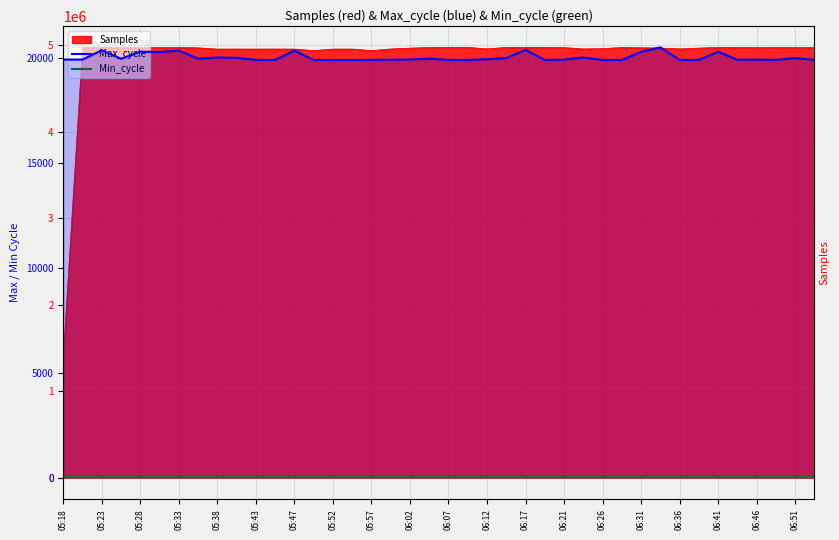

In Max_cycle, how many points are higher than both neighbors (excluding endpoints)?

12